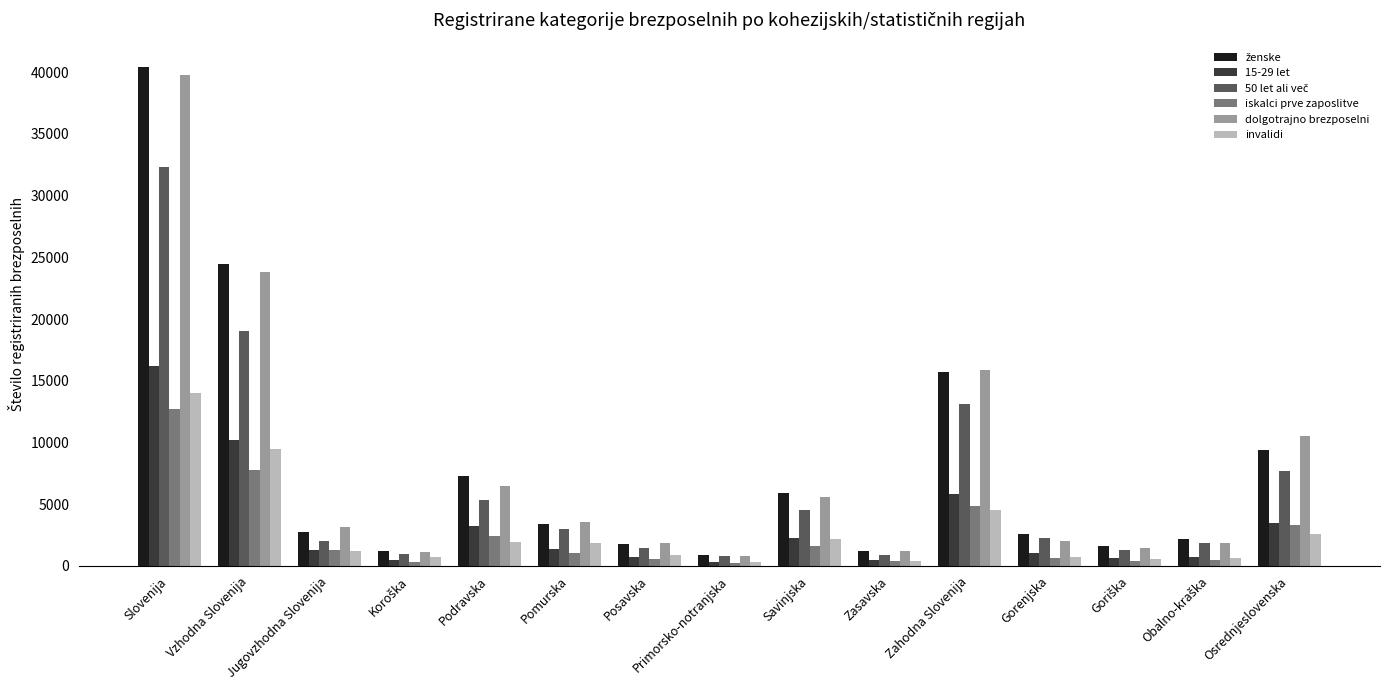

At which category is the sum across all series the highest?

Slovenija